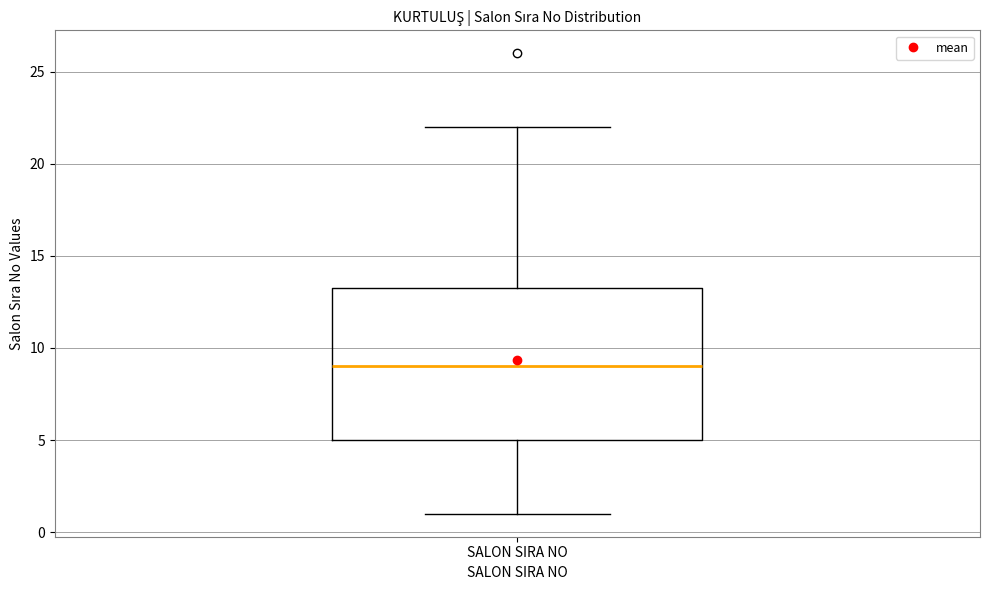

Read this box plot against the y-axis: the position of the median line, the range covered by the box, and the ends of both whiskers. The values are not printed on the chart, so give them approximately, as read against the axis.

median 9.0, box 5.0 to 13.5, whiskers 1.0 to 22.0